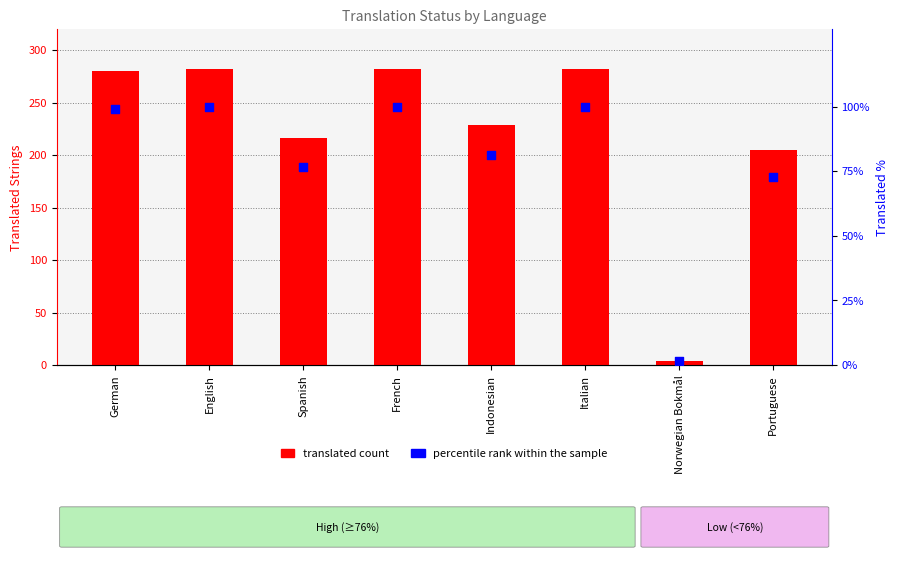

Which series has the widest spread of Y values?

translated count